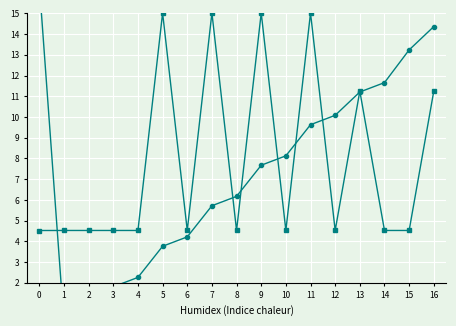

Does the chart display data point markers on the line(s)?

Yes